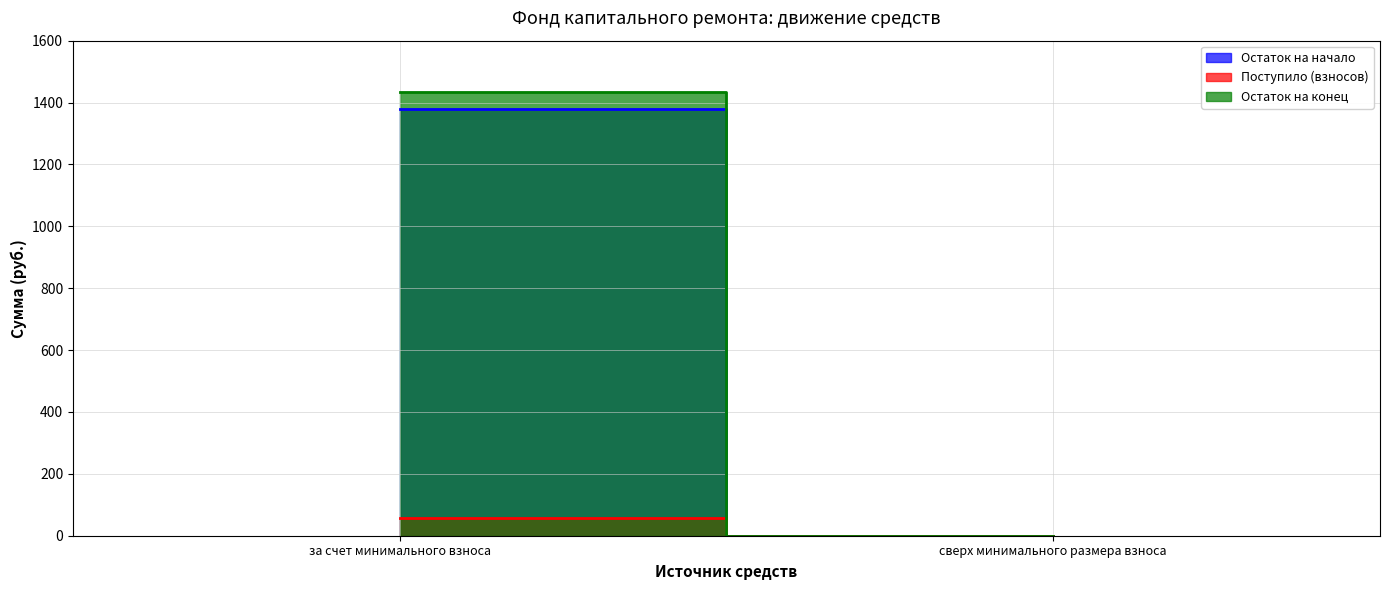

What is the sum of the Остаток на начало values at сверх минимального размера взноса and за счет минимального взноса?

1377.7